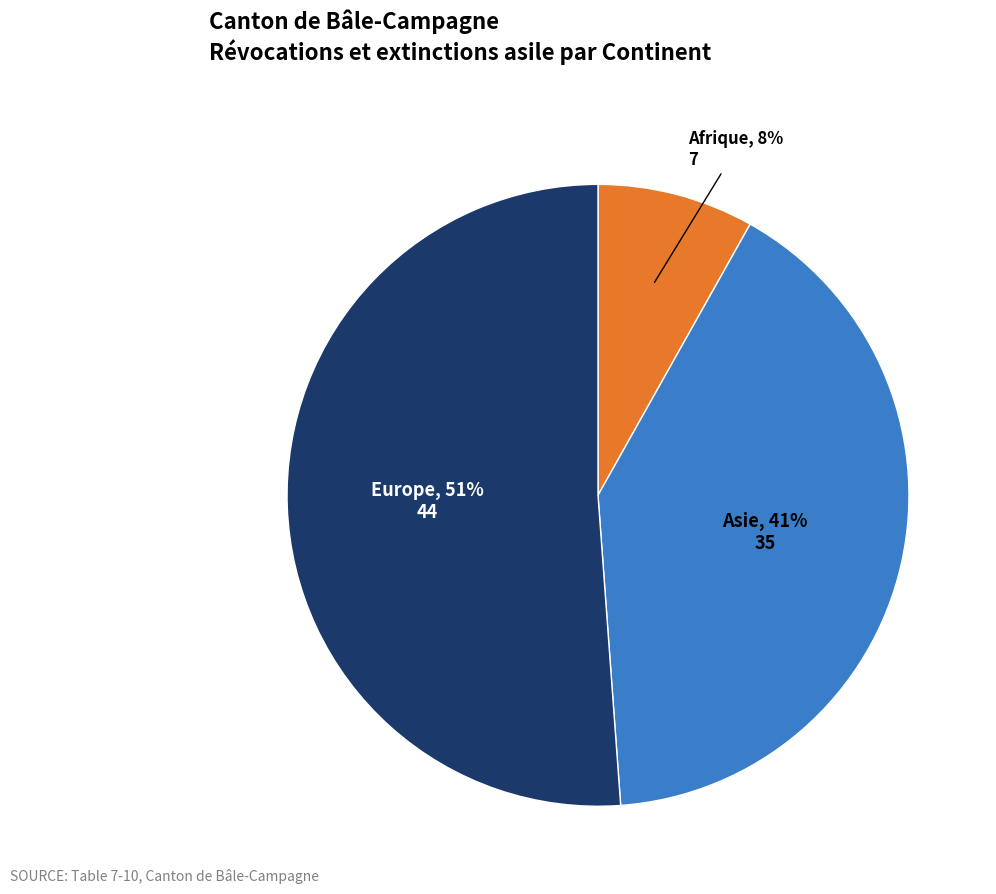

Count the number of slices in the pie.

3